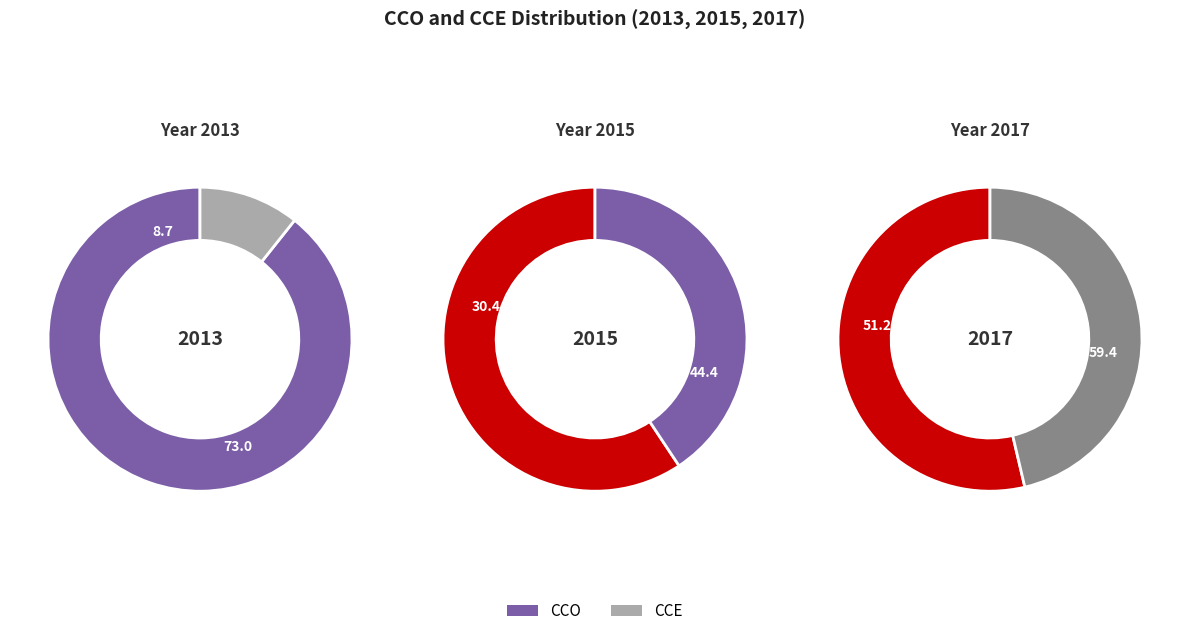

Does CCO account for over 50% of the chart?

Yes